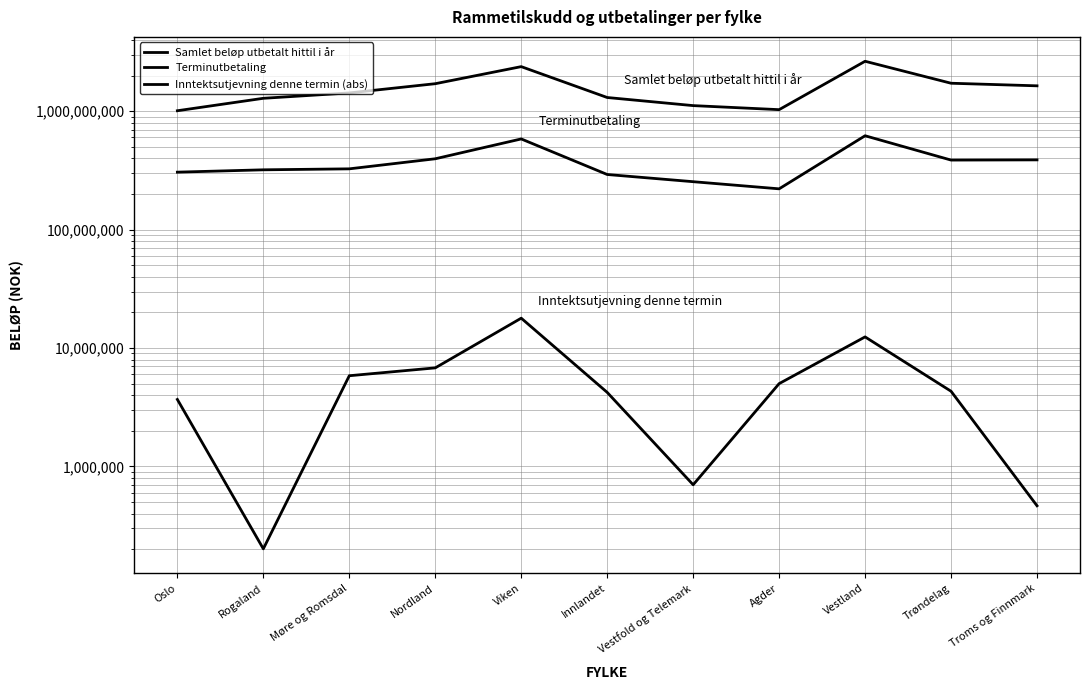

What is the total value across all series at Agder?

1256041733